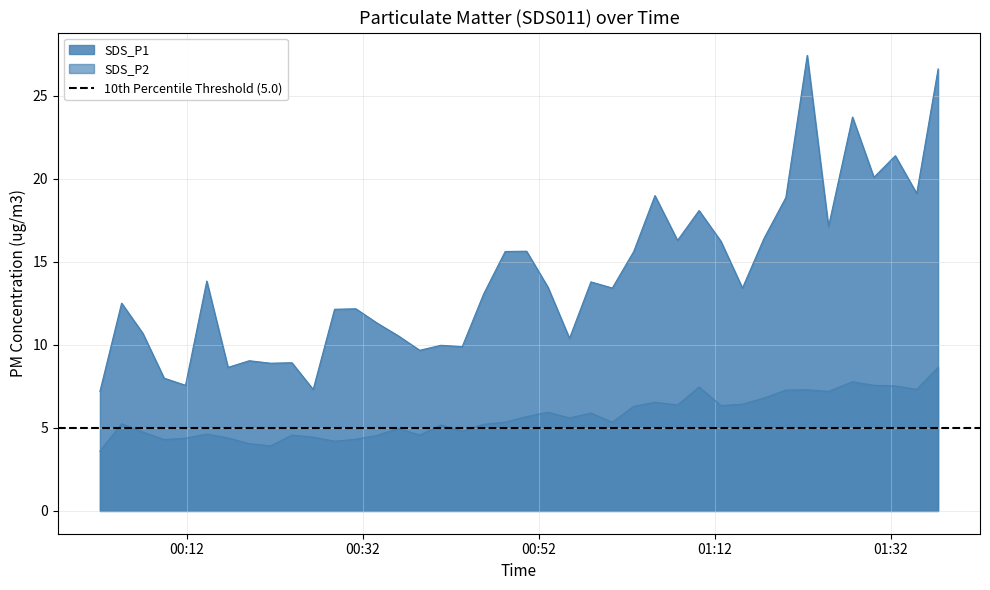

What are all the series names shown in the legend?

SDS_P1, SDS_P2